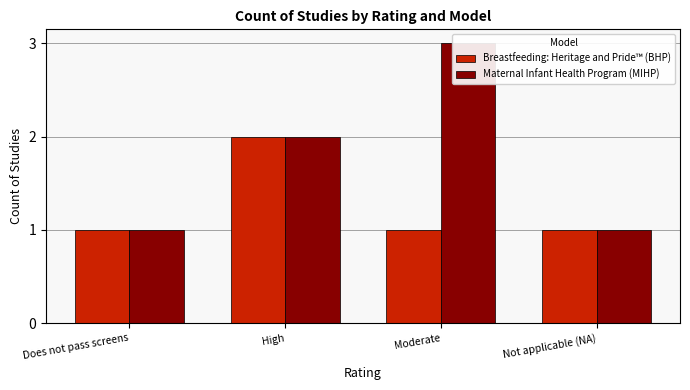

Is it true that Breastfeeding: Heritage and Pride™ (BHP) equals 3 at High?

False